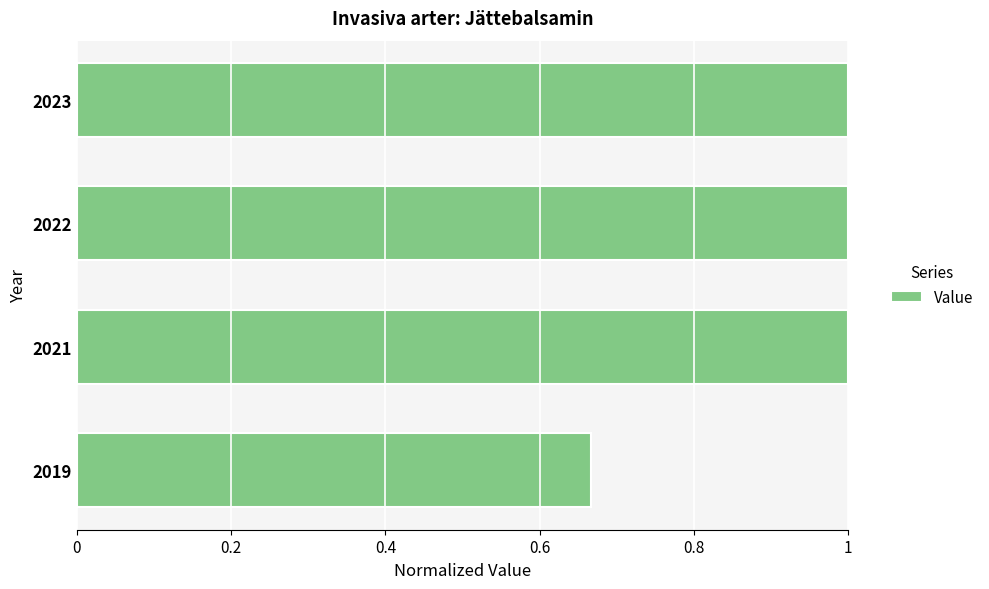

The chart shows a value of 1.1 at 2019. True or false?

False